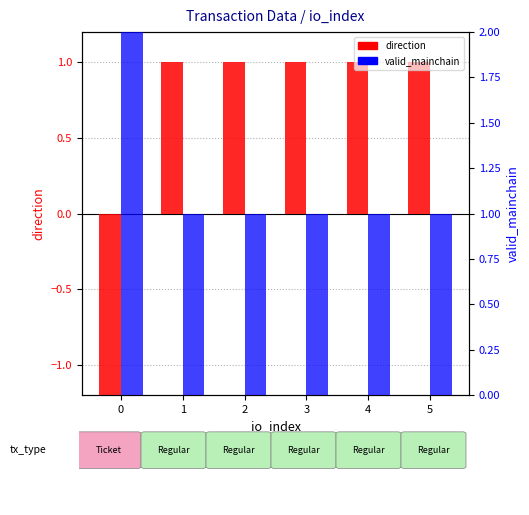

Which series has the largest range (max minus min)?

direction